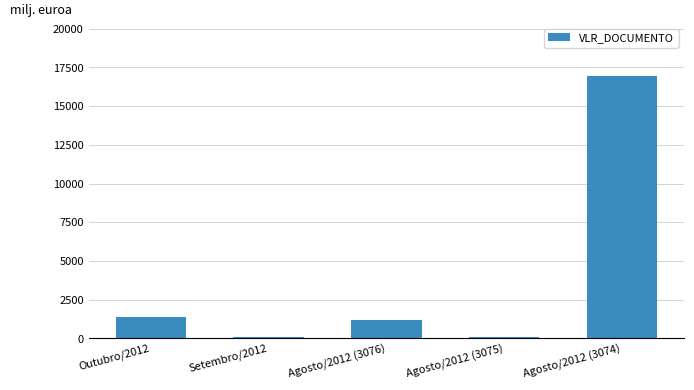

What is the value of the 5th bar from the left?

16965.7